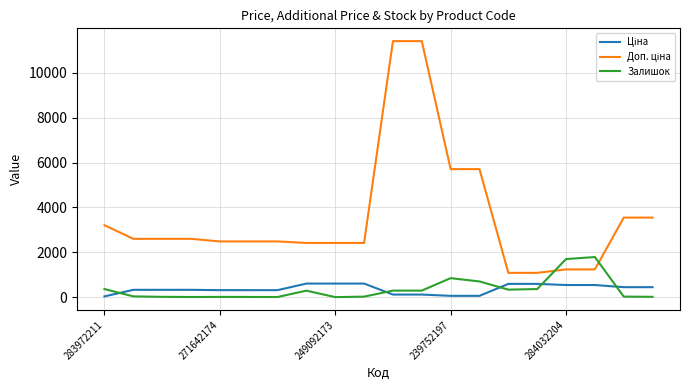

What is the maximum value shown in the chart?

11410.0